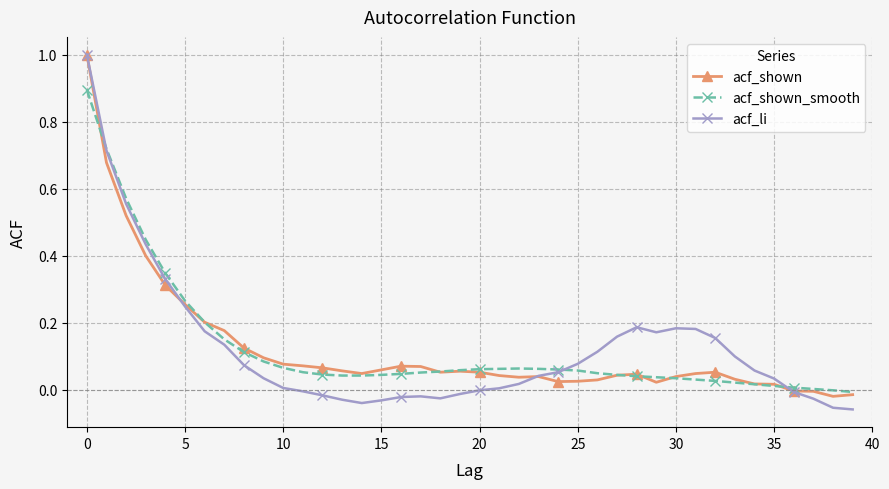

Which series has the largest range (max minus min)?

acf_li